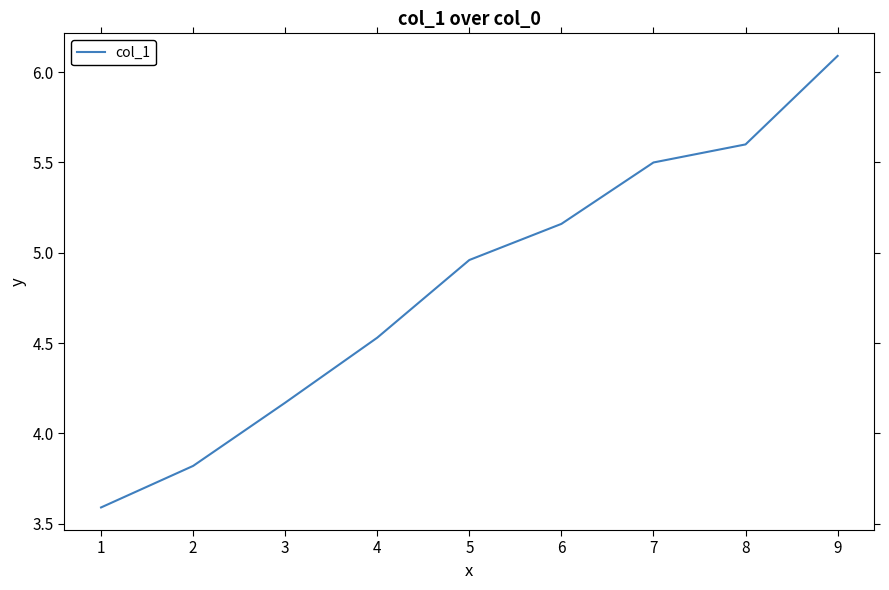

Rank the categories by value from lowest to highest.

1, 2, 3, 4, 5, 6, 7, 8, 9